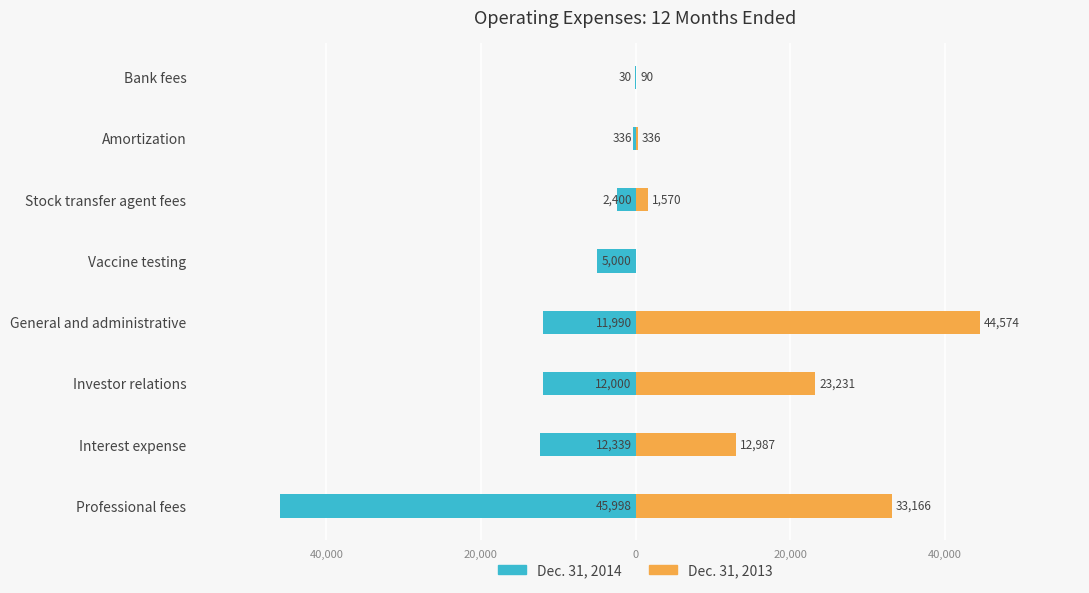

At how many categories does at least one series exceed -2609?

8